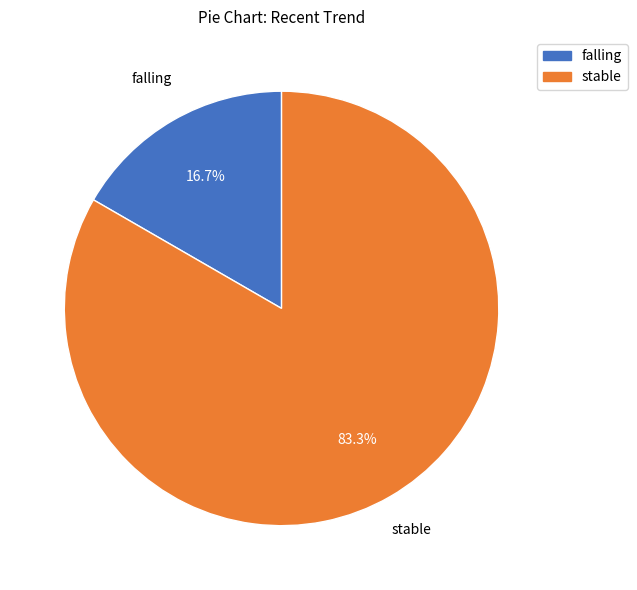

Which slice is the largest?

stable